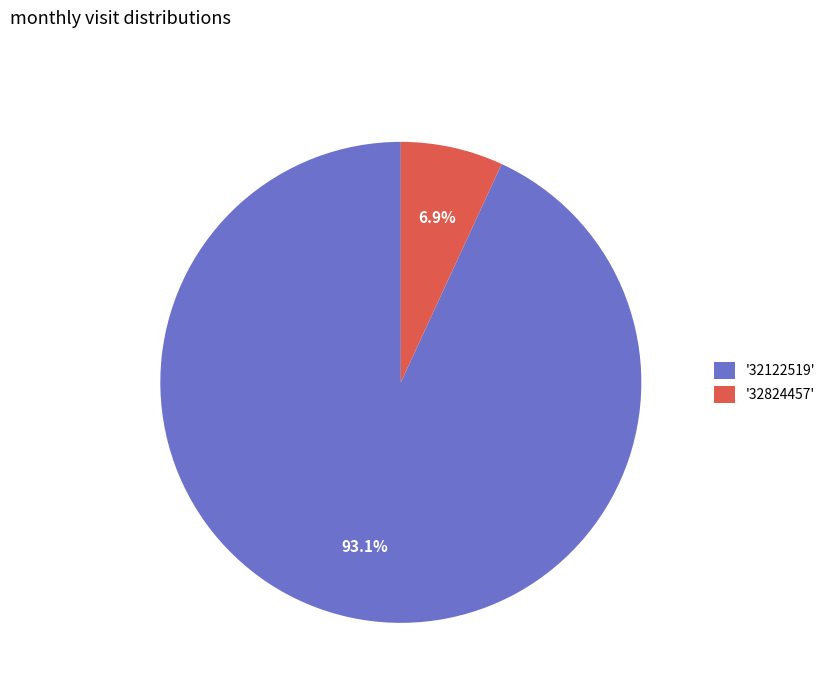

Is there a majority slice in this chart?

Yes